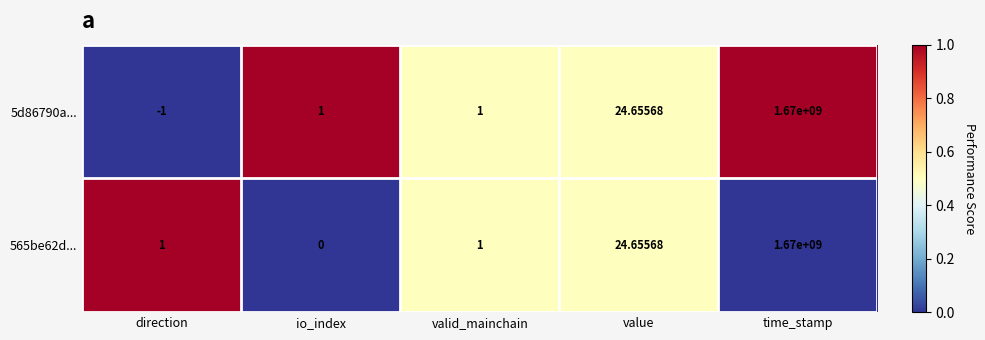

Is the value of 5d86790a... at value greater than the value of 565be62d... at direction?

Yes